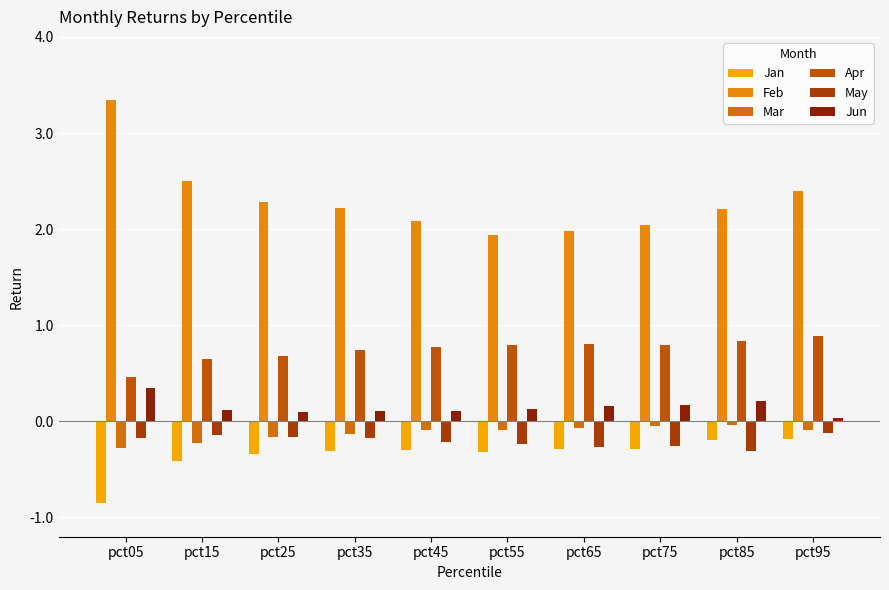

What is the difference between the second highest and second lowest values in the Jun series?

0.1